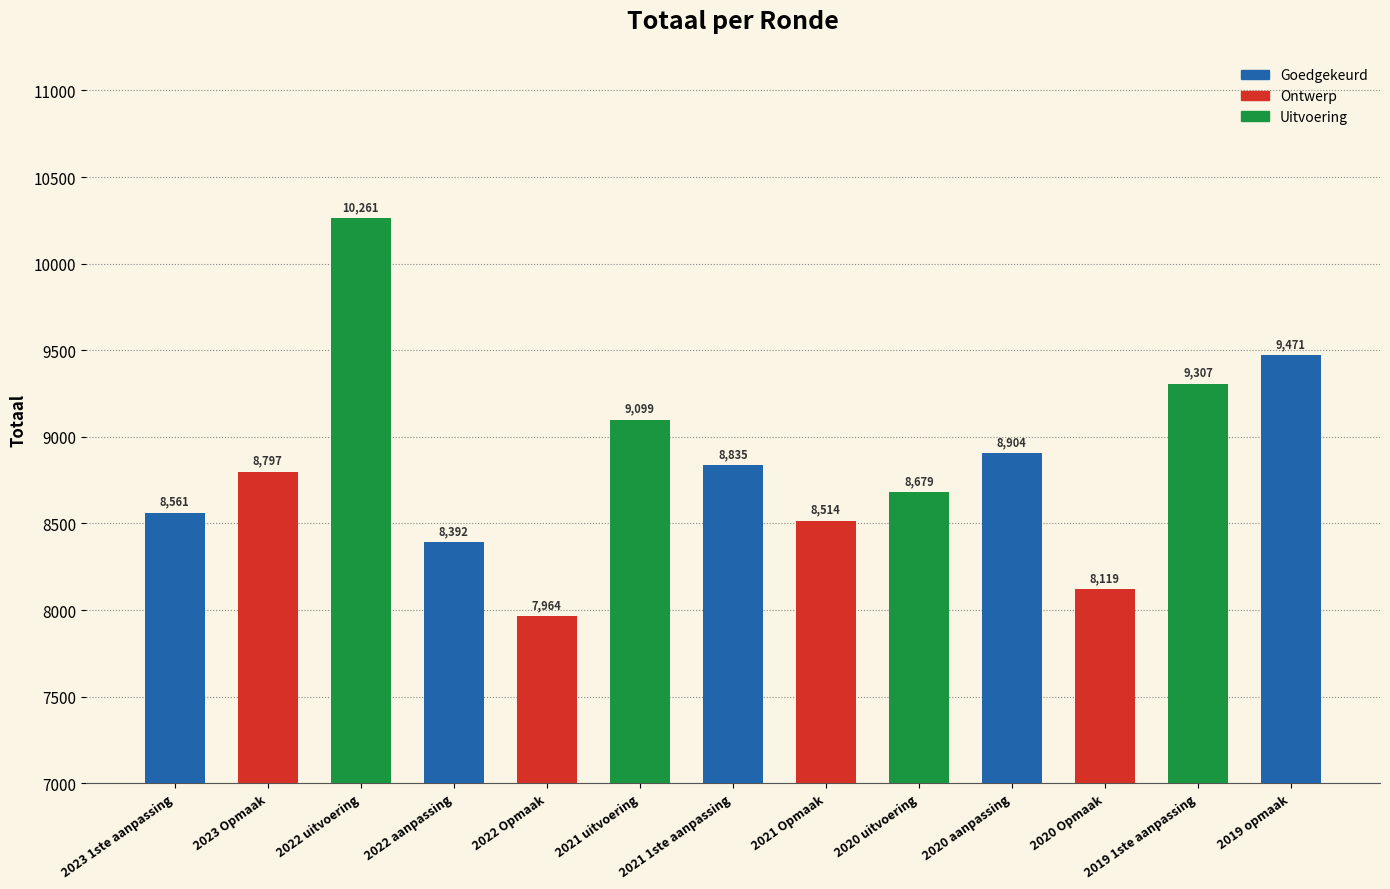

Reading right to left, list all the values displayed in this chart.

9471	9307	8119	8904	8679	8514	8835	9099	7964	8392	10261	8797	8561